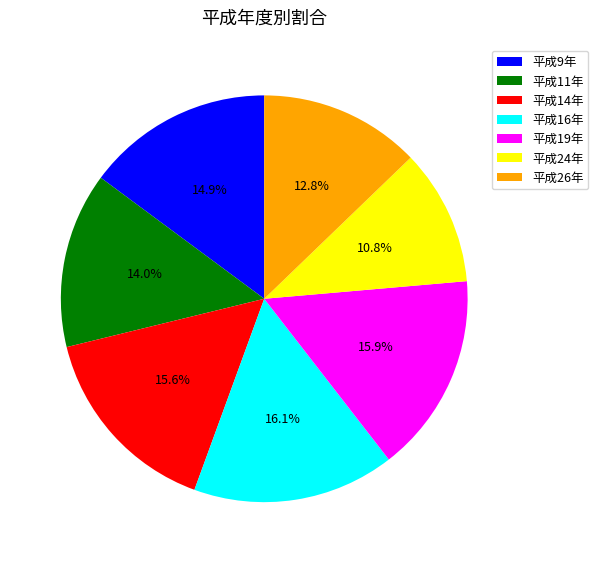

Is the sum of 平成14年 and 平成9年 greater than half?

No